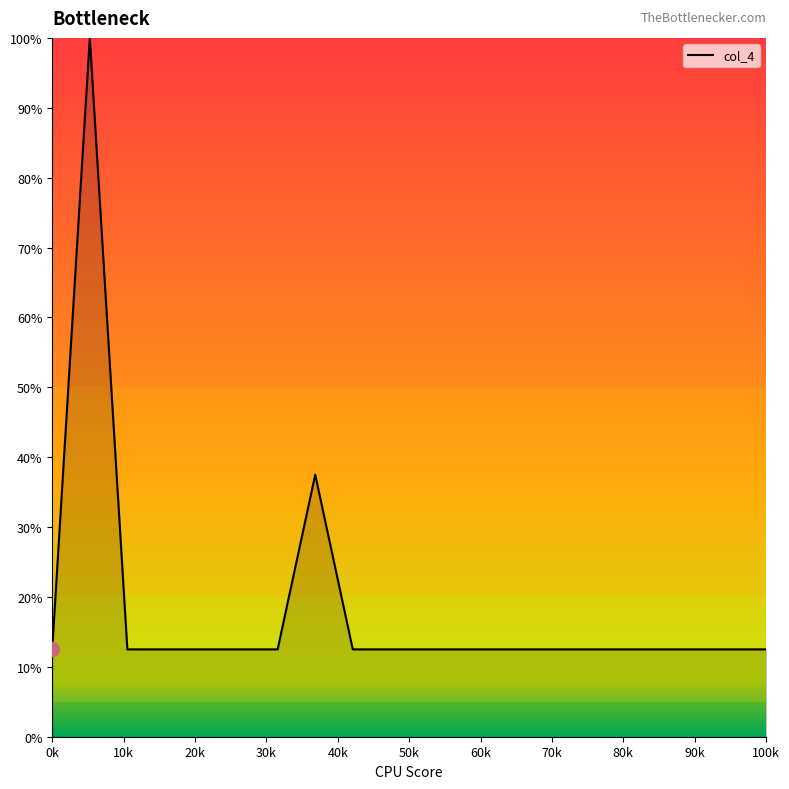

What is the minimum value shown in the chart?

12.5